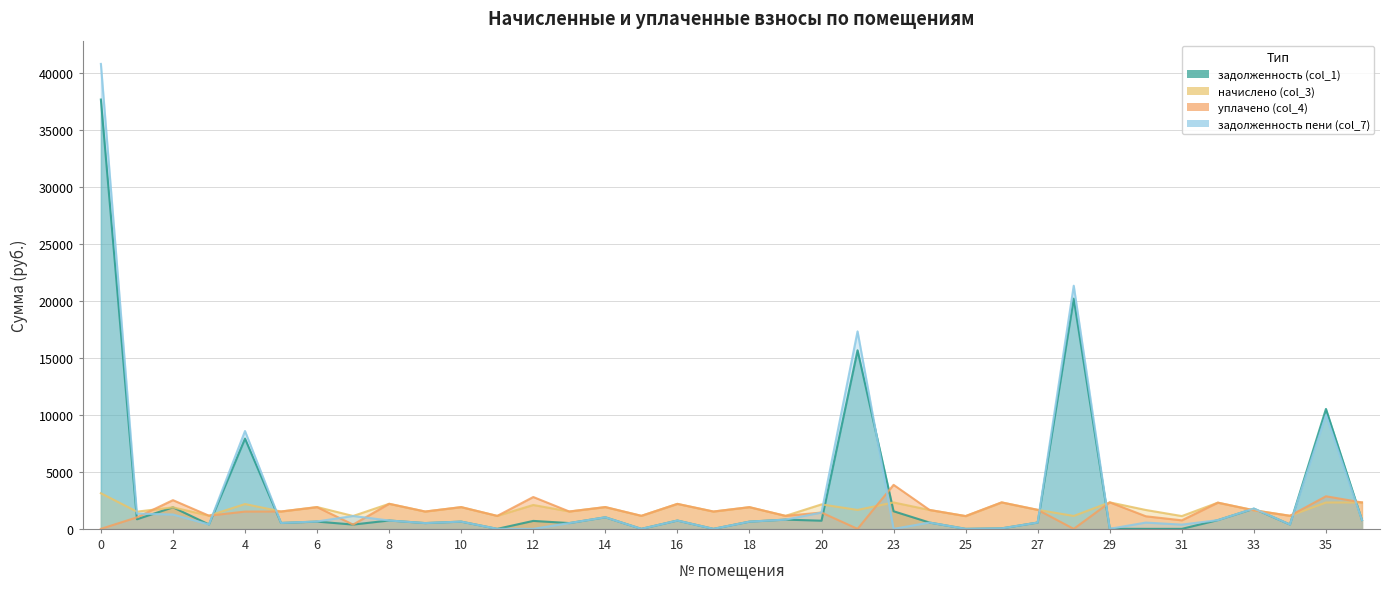

Does the chart display data point markers on the line(s)?

No